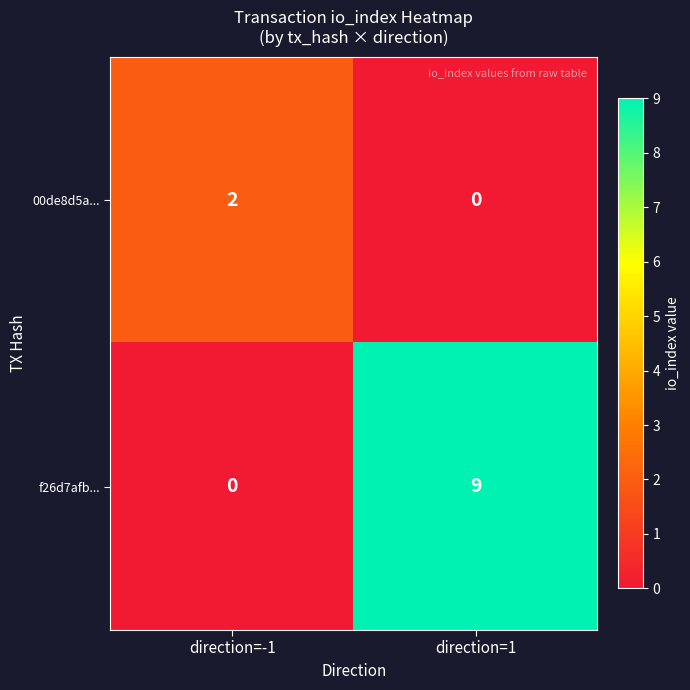

At direction=1, list the series in order from largest to smallest.

f26d7afb..., 00de8d5a...